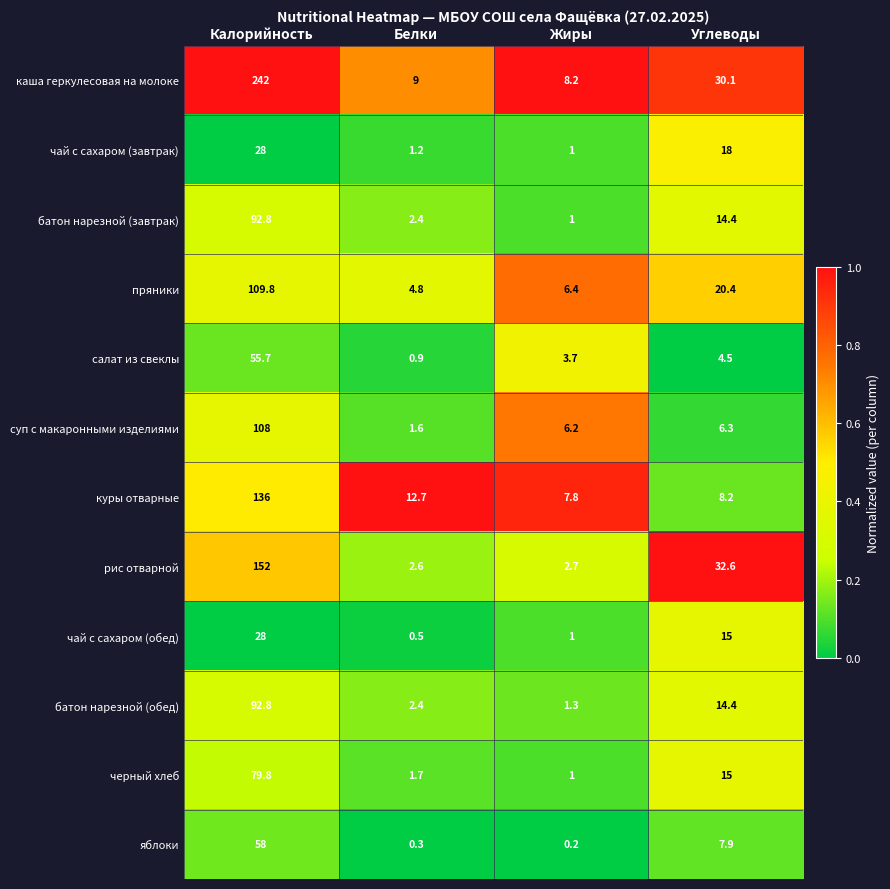

What is the difference between the батон нарезной (обед) values at Калорийность and Углеводы?

78.4